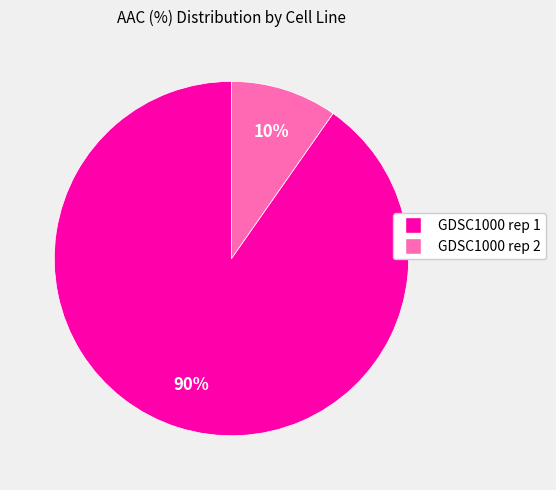

Between GDSC1000 rep 2 and GDSC1000 rep 1, which is larger?

GDSC1000 rep 1